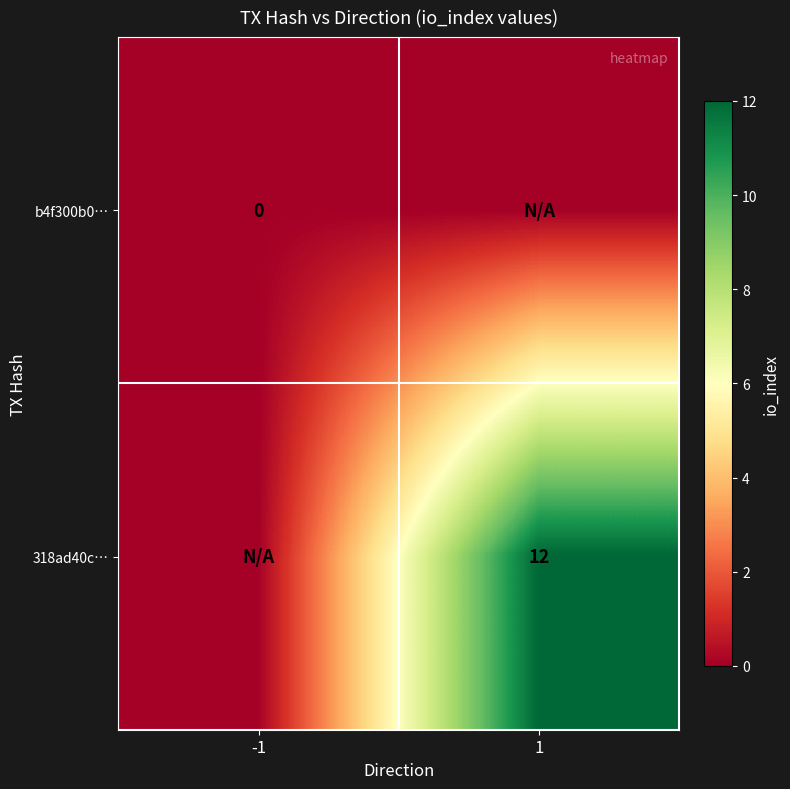

Is it true that 318ad40c… equals 12 at 1?

True